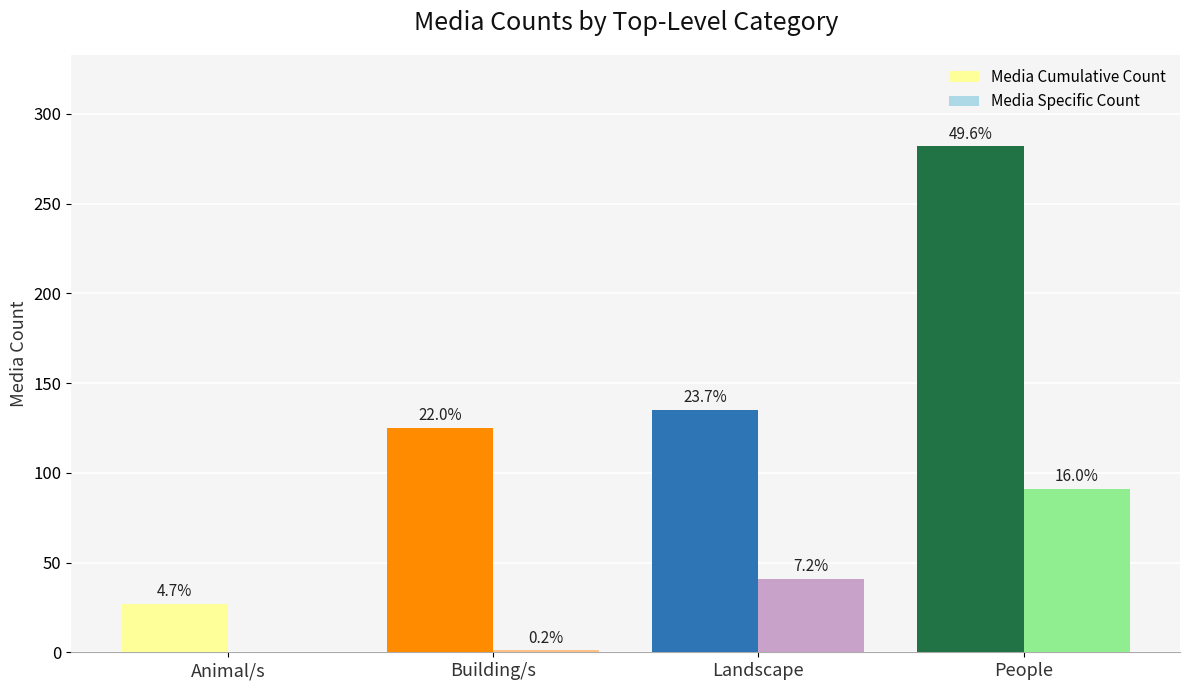

What are all the series names shown in the legend?

Media Cumulative Count, Media Specific Count